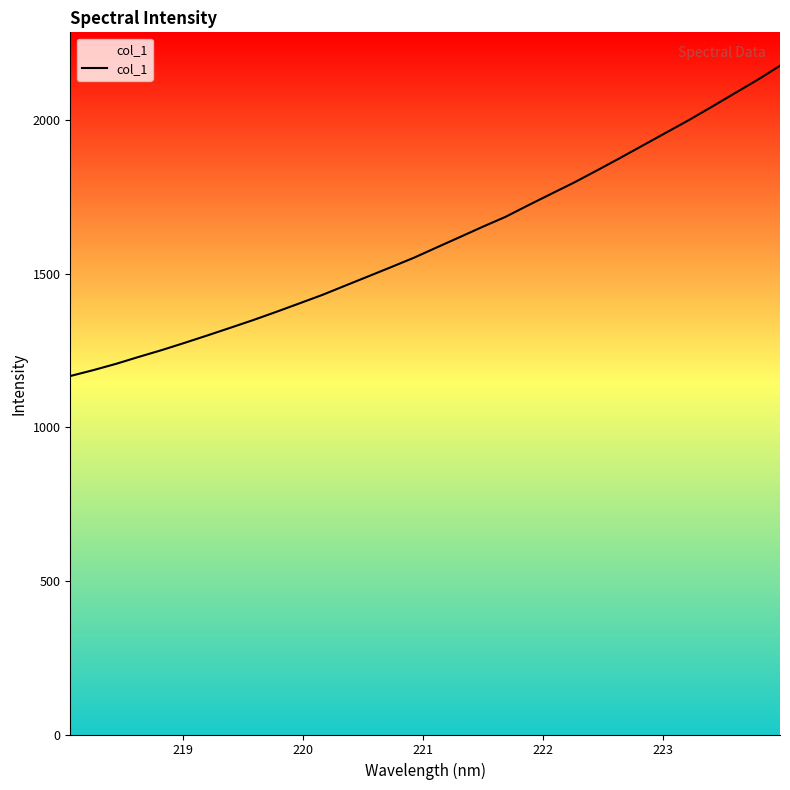

True or false: the data has more than 1 interior local peaks.

False